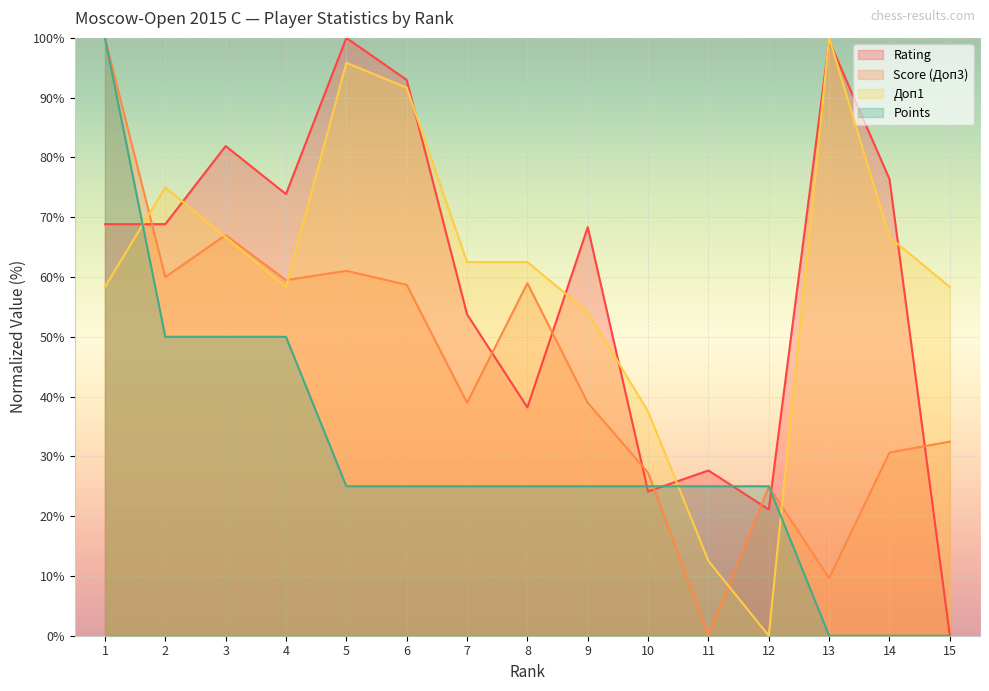

What is the total value across all series at 11?

65.1